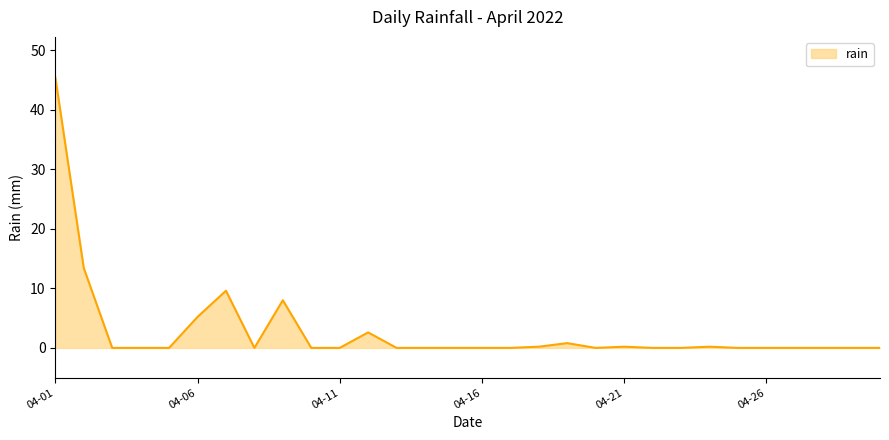

What is the maximum value shown in the chart?

45.4